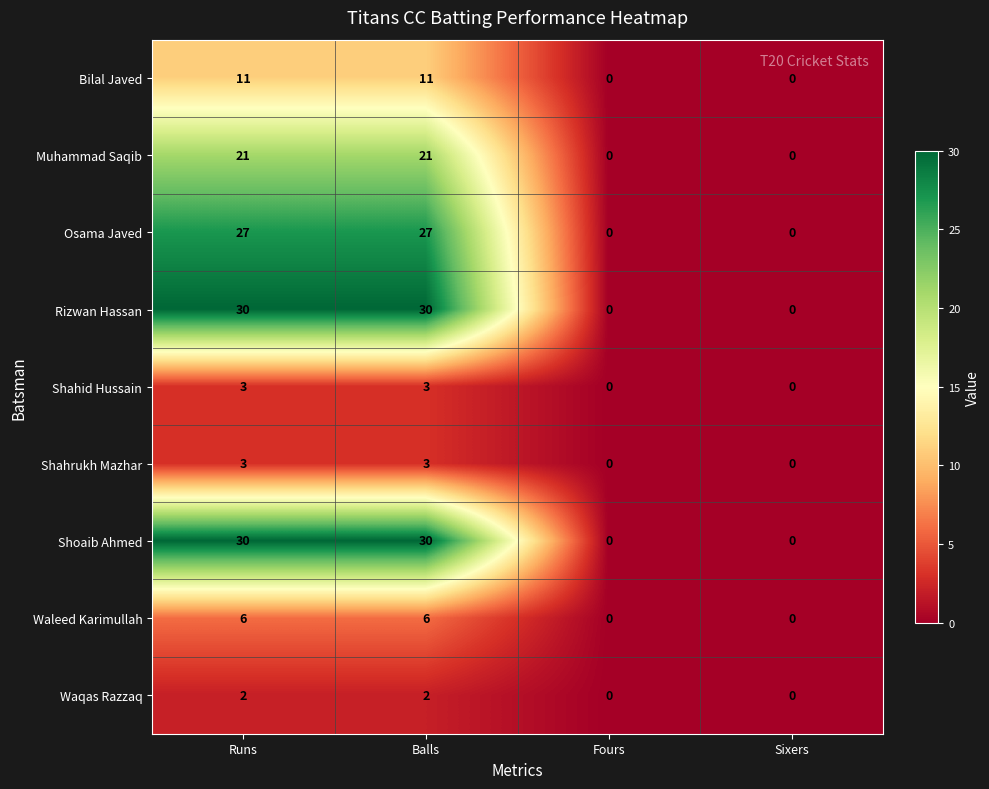

What is the difference between the Shahid Hussain values at Sixers and Runs?

3